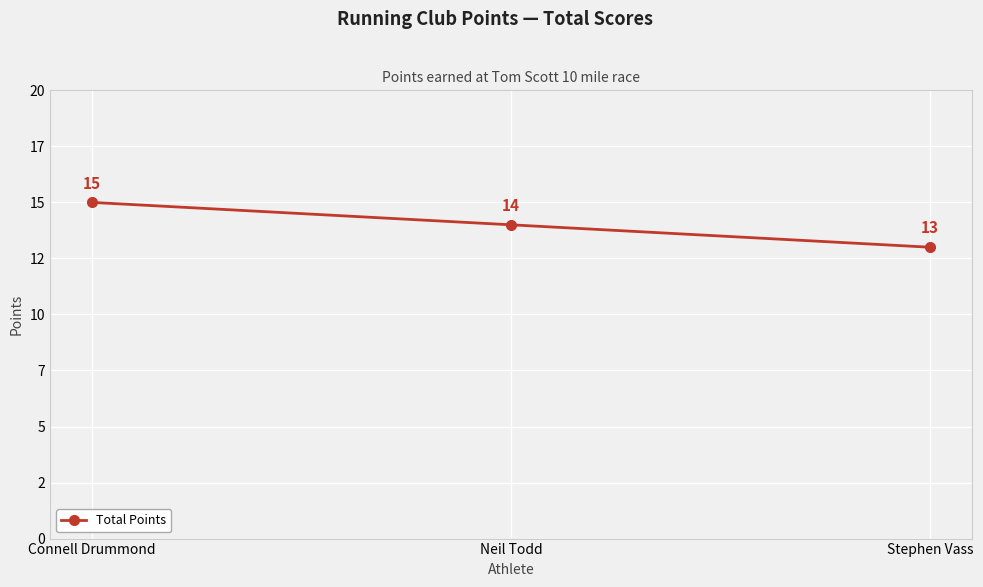

Rank the categories by value from lowest to highest.

Stephen Vass, Neil Todd, Connell Drummond